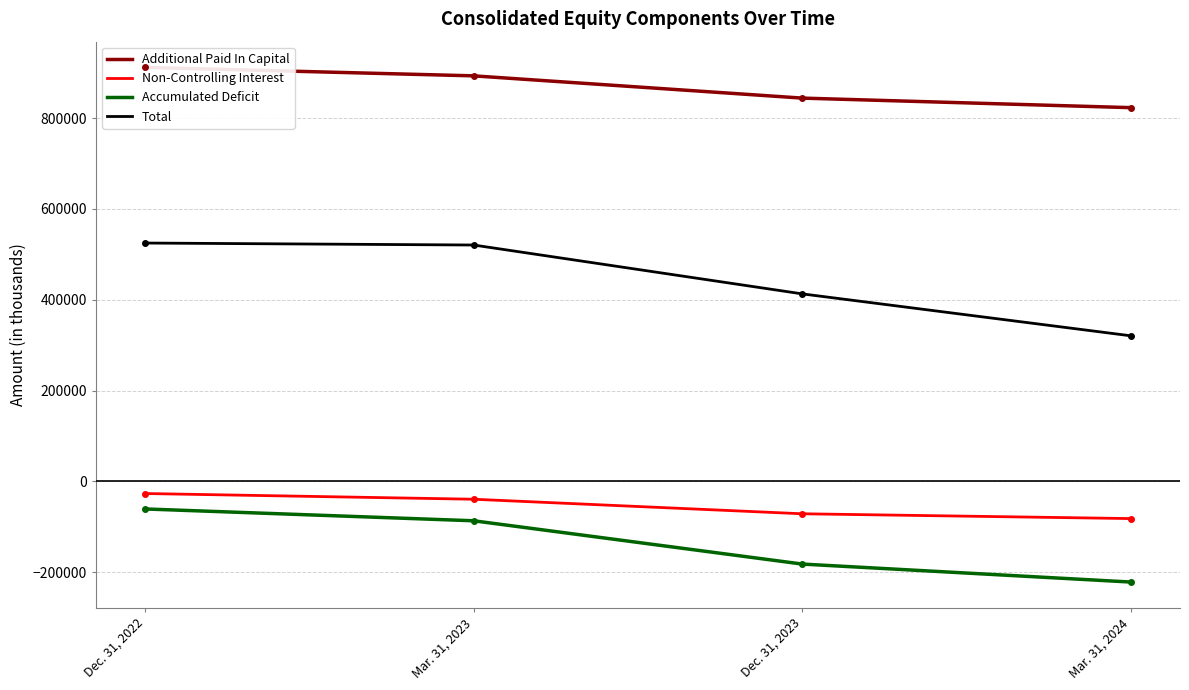

True or false: Additional Paid In Capital has a value of 1319037 at Mar. 31, 2024.

False